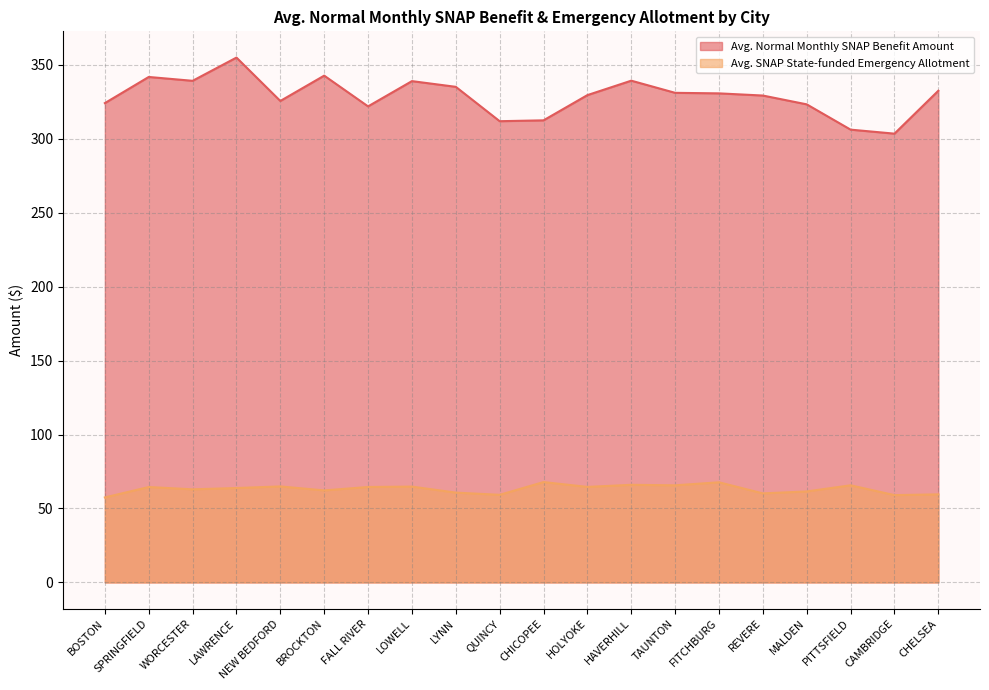

Does the chart display data point markers on the line(s)?

No